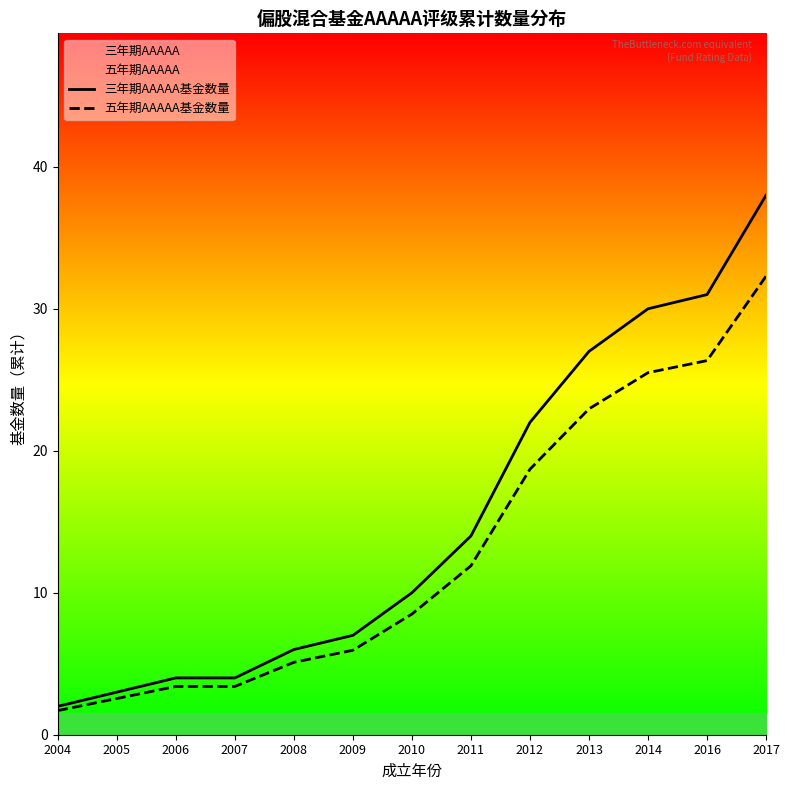

What are all the series names shown in the legend?

三年期AAAAA基金数量, 五年期AAAAA基金数量